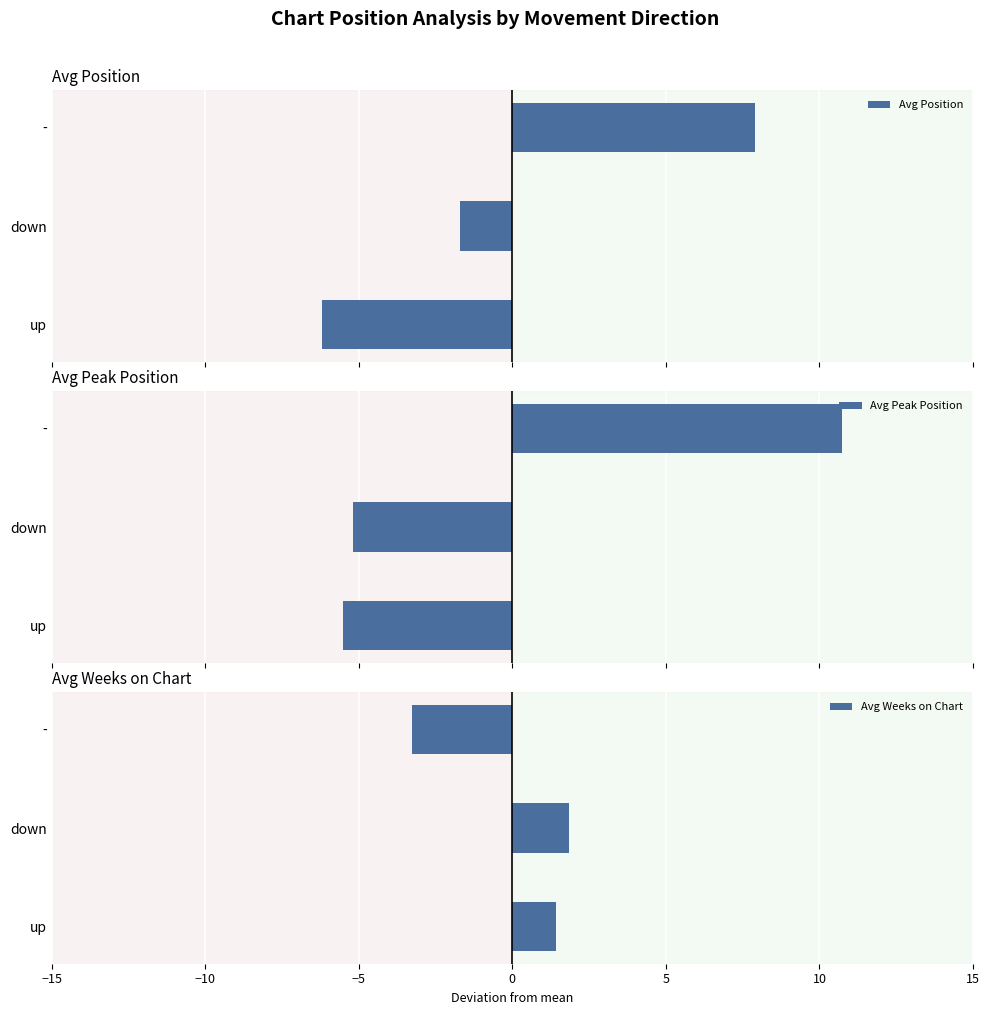

What is the value of the Avg Weeks on Chart bar at the 2nd from the left?

1.8